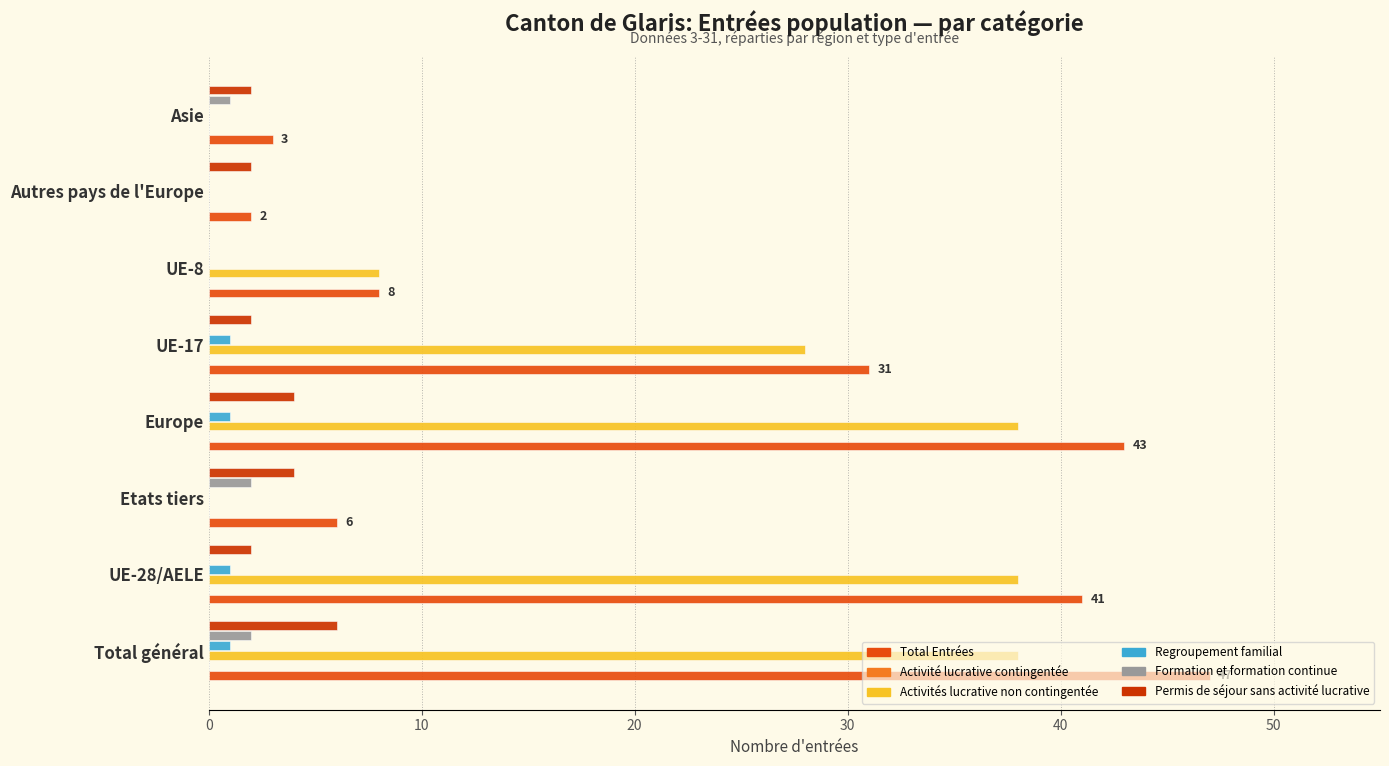

Which series has the largest total across all categories?

Total Entrées